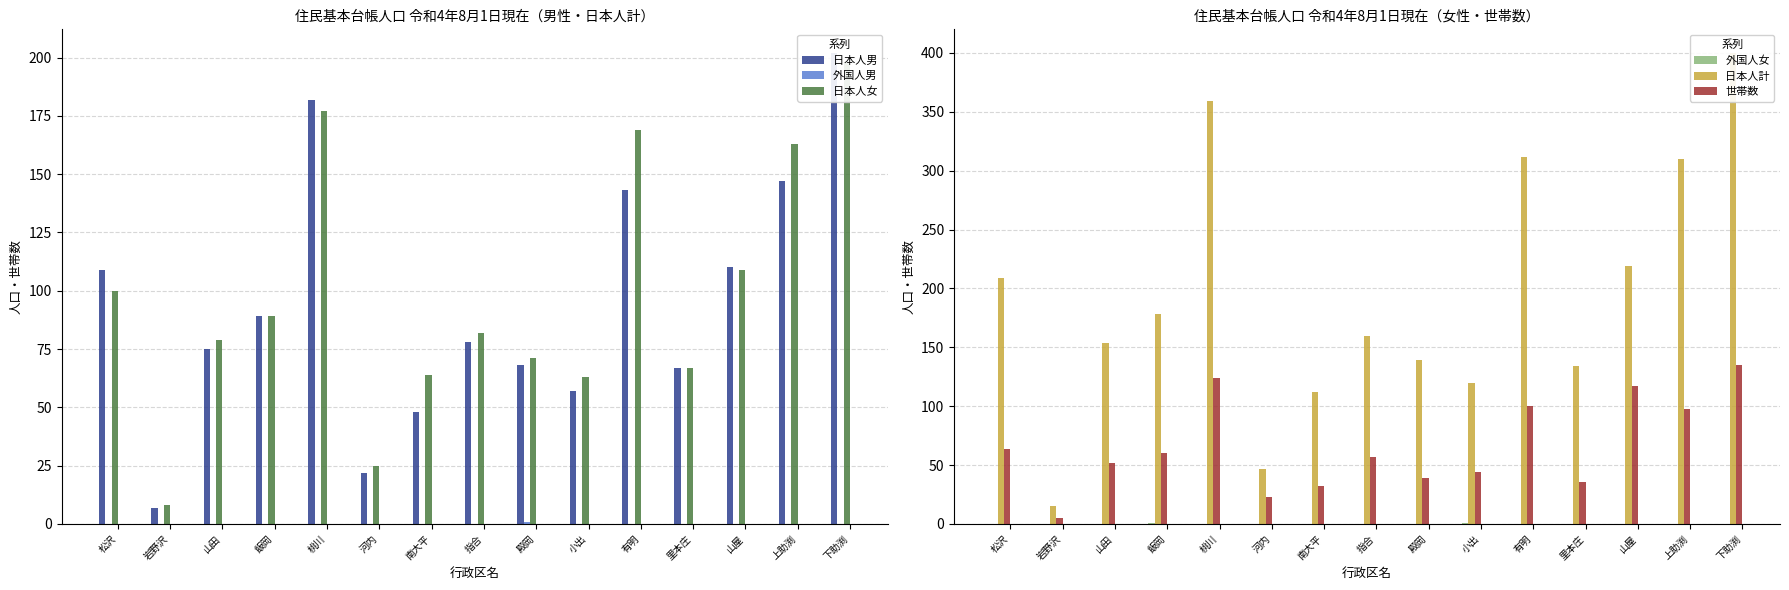

What is the sum of all 世帯数 values?

986